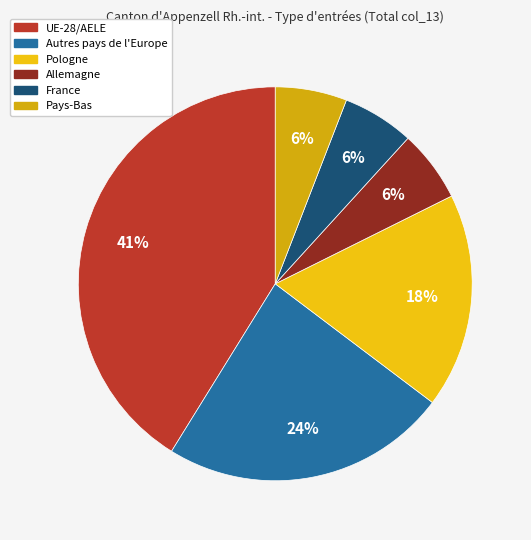

What percentage do Autres pays de l'Europe and Pays-Bas together represent?

29.4%